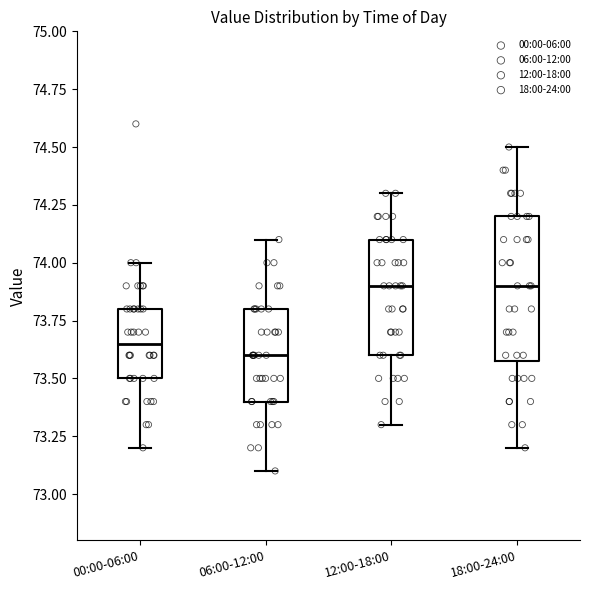

Reading left to right, transcribe this box plot: for each box, give where its median line is, the range the box spans, and where its two whiskers end, as read against the y-axis. The values are not printed on the chart, so give them approximately, as read against the axis.

00:00-06:00: median 73.65, box 73.50 to 73.80, whiskers 73.20 to 74.00
06:00-12:00: median 73.60, box 73.40 to 73.80, whiskers 73.10 to 74.10
12:00-18:00: median 73.90, box 73.60 to 74.10, whiskers 73.30 to 74.30
18:00-24:00: median 73.90, box 73.60 to 74.20, whiskers 73.20 to 74.50